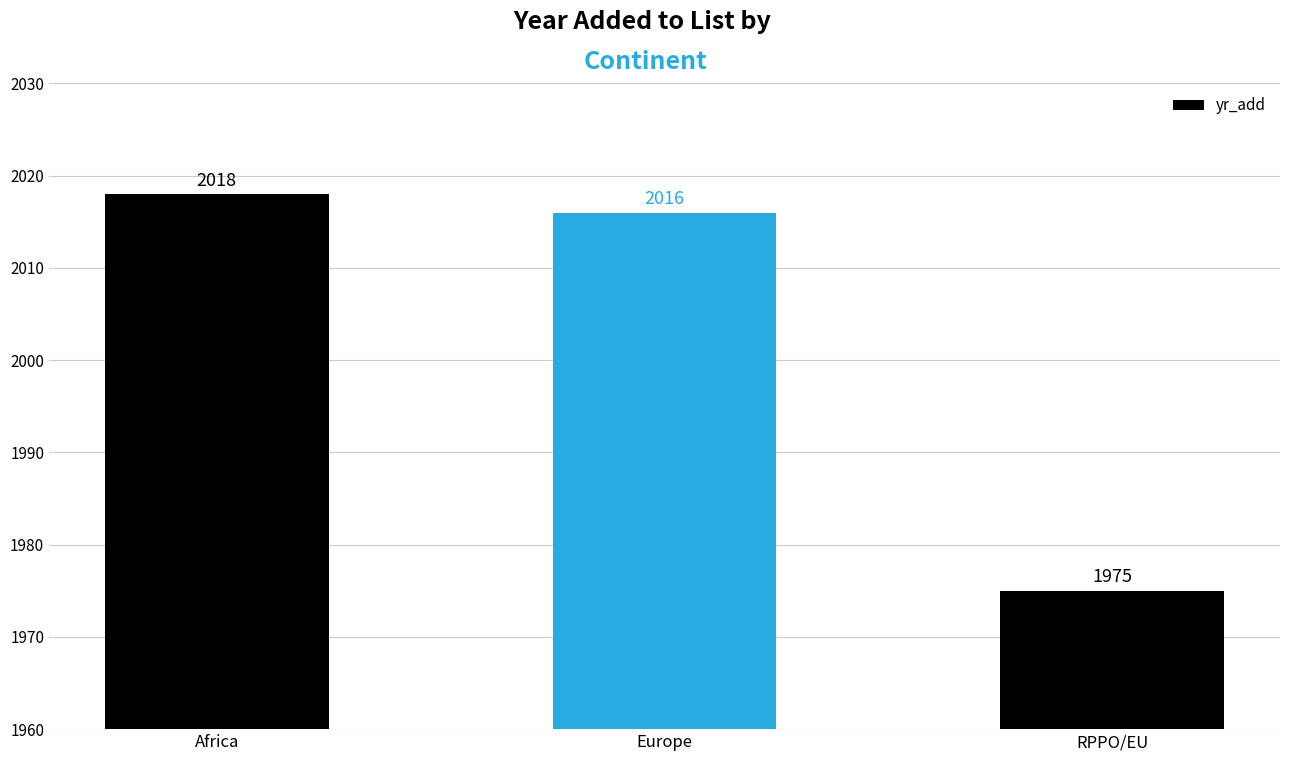

What is the sum of the values at Europe and Africa?

4034